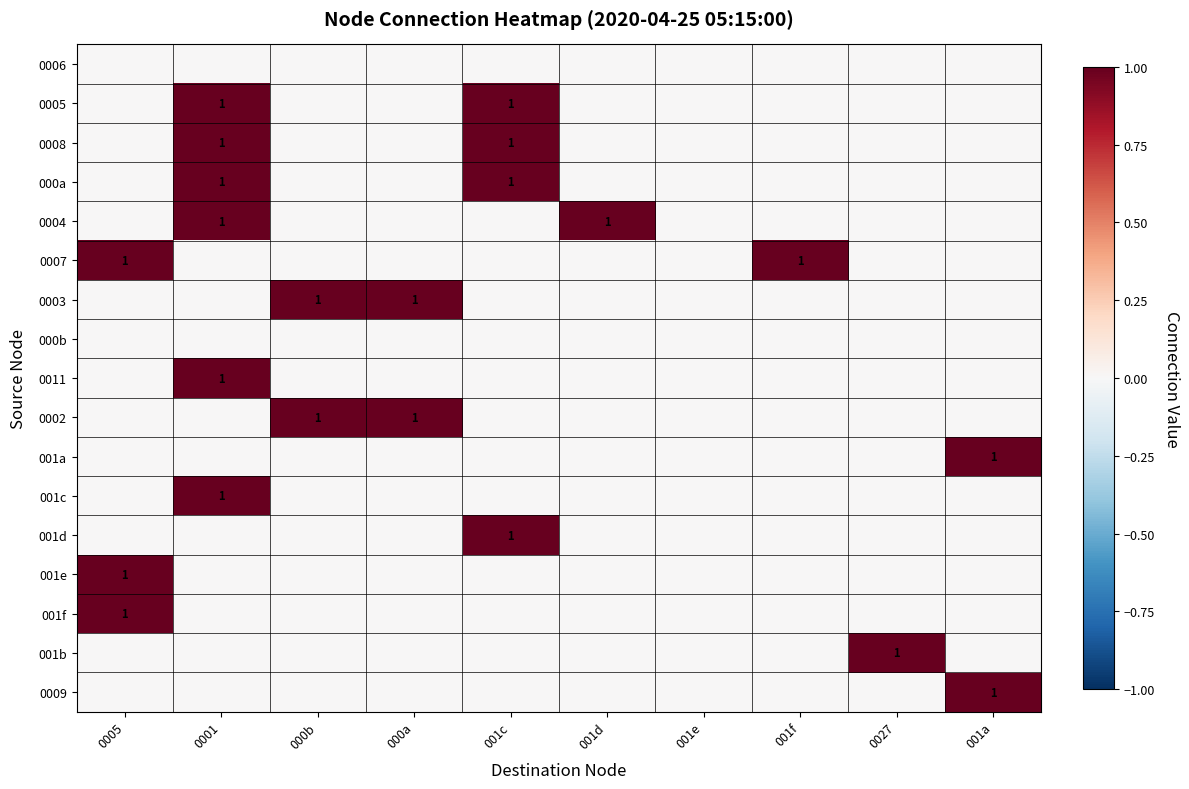

True or false: 0007 has a value of 0 at 0005.

False